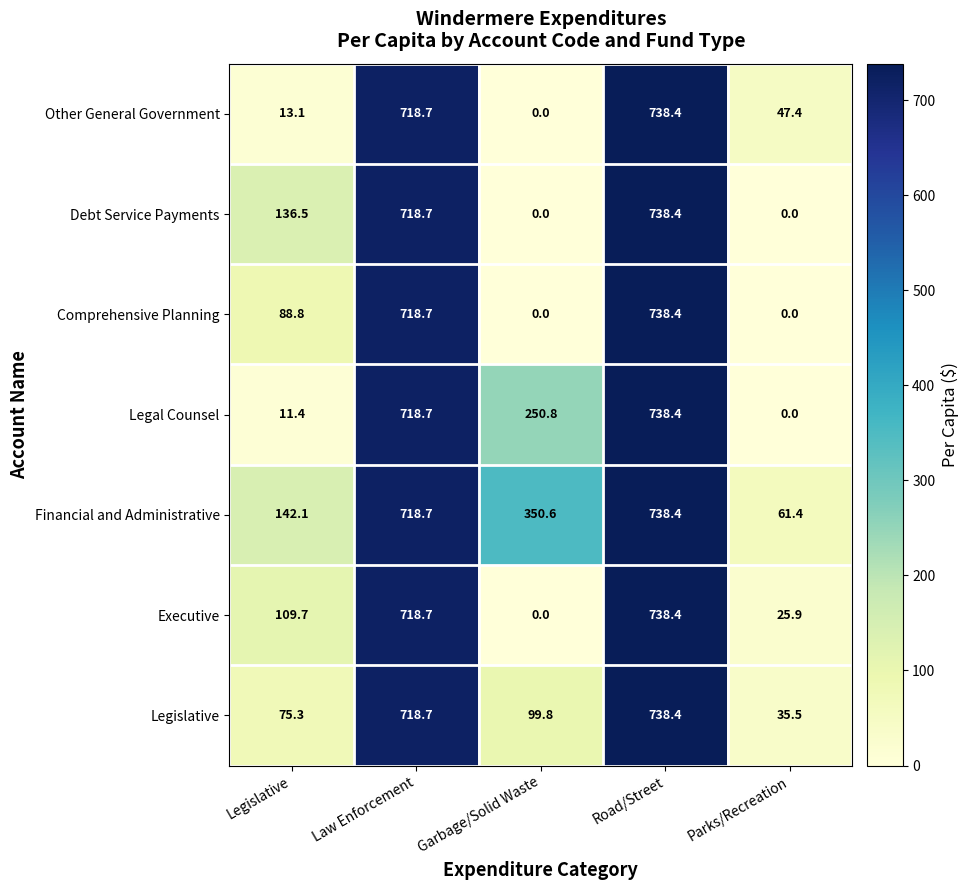

At Legislative, list the series in order from largest to smallest.

Financial and Administrative, Debt Service Payments, Executive, Comprehensive Planning, Legislative, Other General Government, Legal Counsel